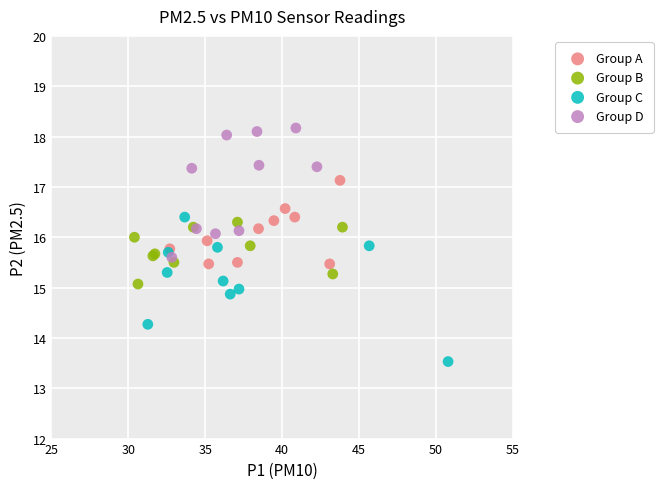

Which series contains the highest Y value?

Group D